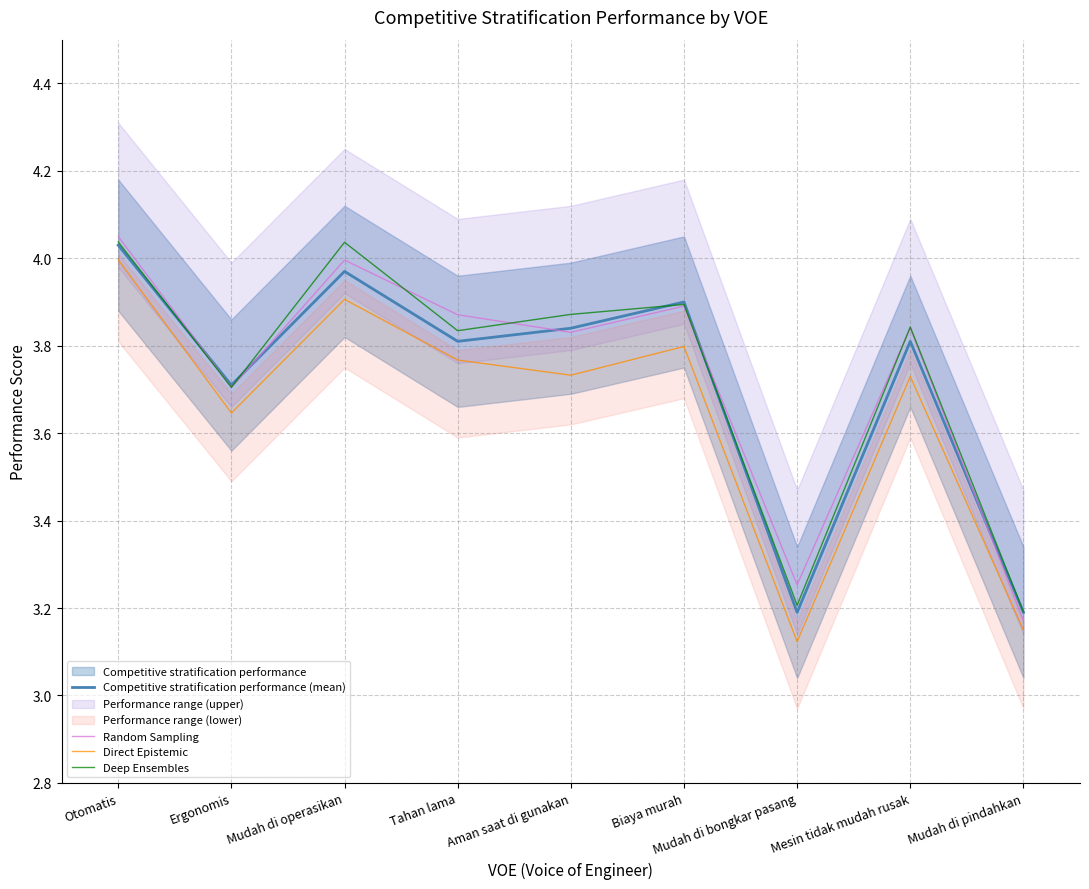

What is the difference between the maximum and minimum values in the Direct Epistemic series?

0.9